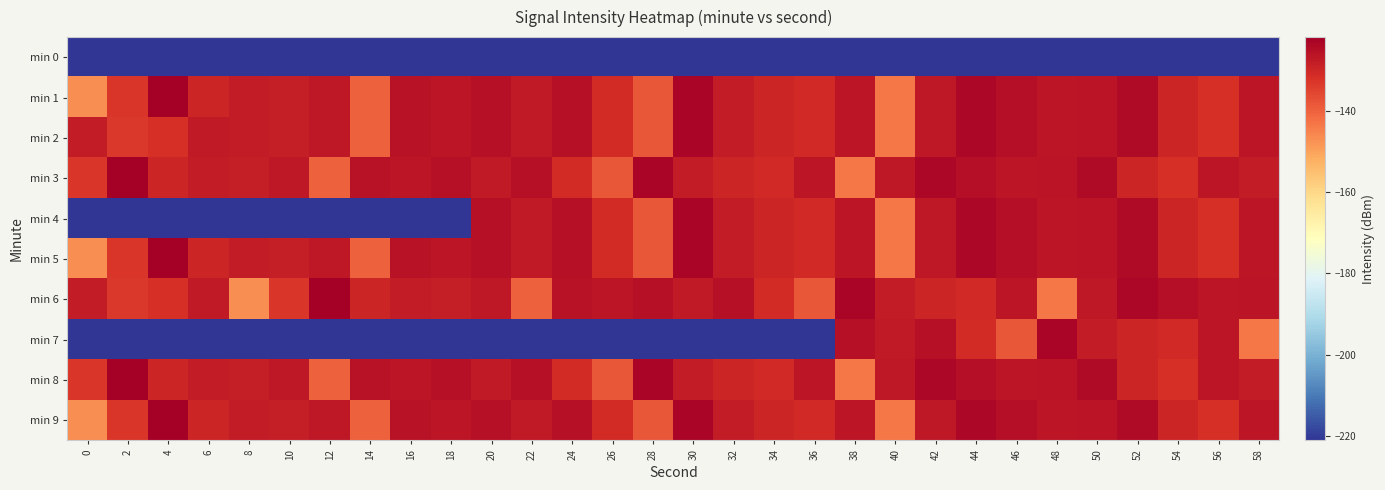

Between 4 and 40, which series saw the biggest shift?

min 7